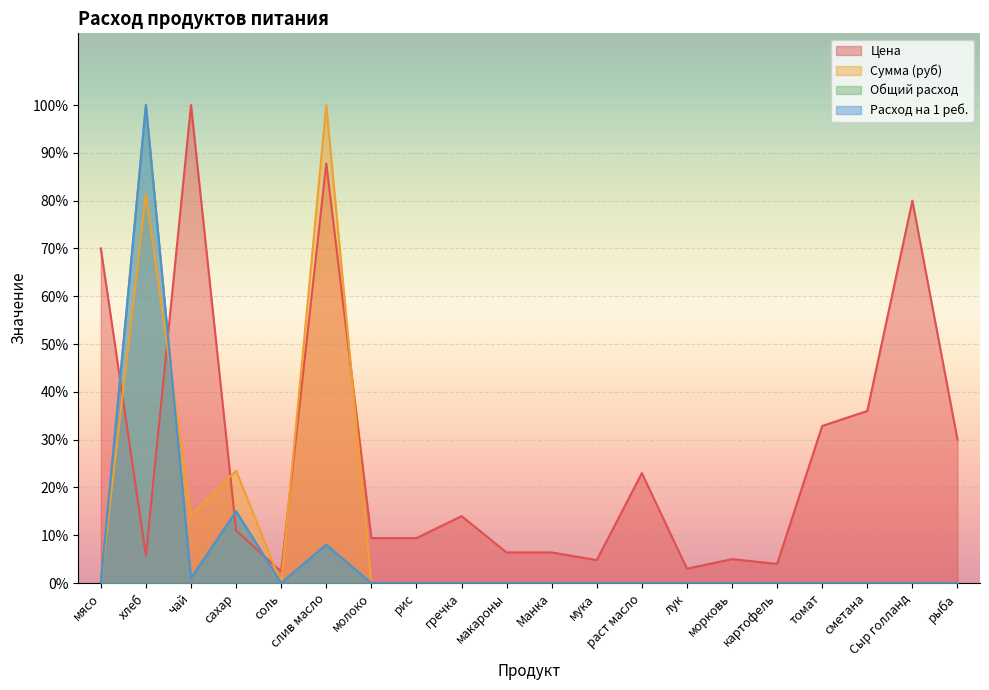

Between хлеб and сметана, which series saw the biggest shift?

Общий расход